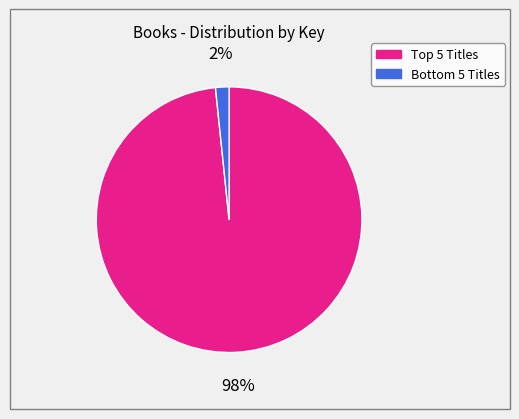

To the nearest percent, what is the average slice percentage?

50%